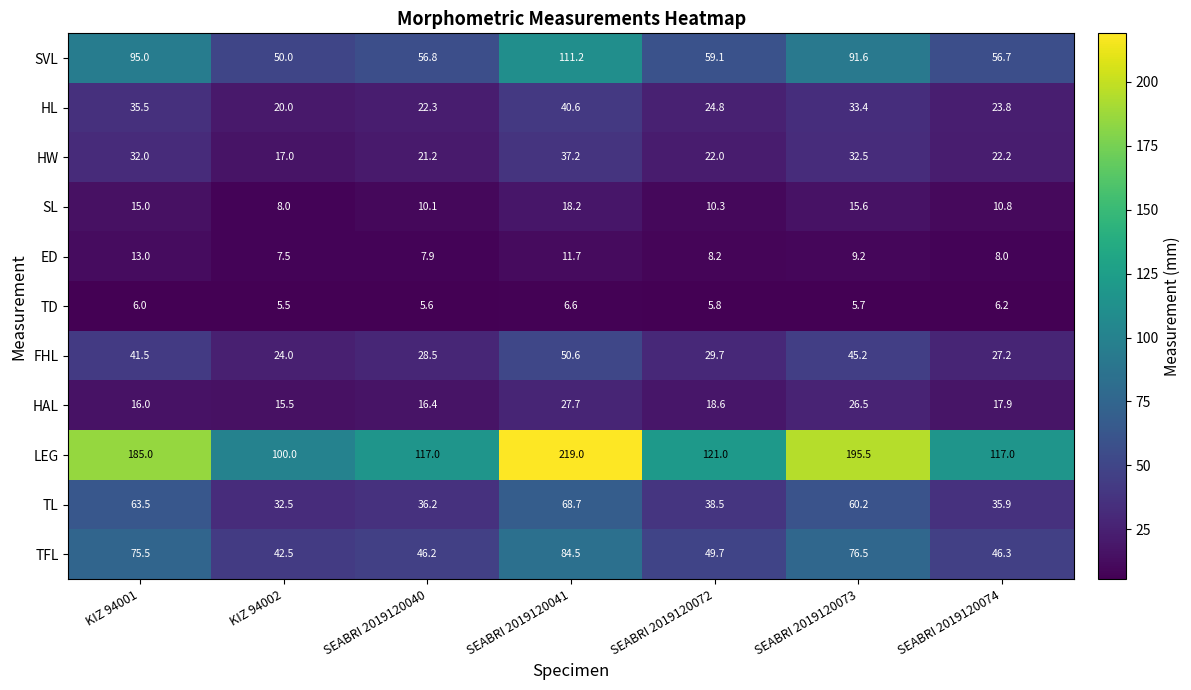

Where does the FHL series first go above 29?

KIZ 94001